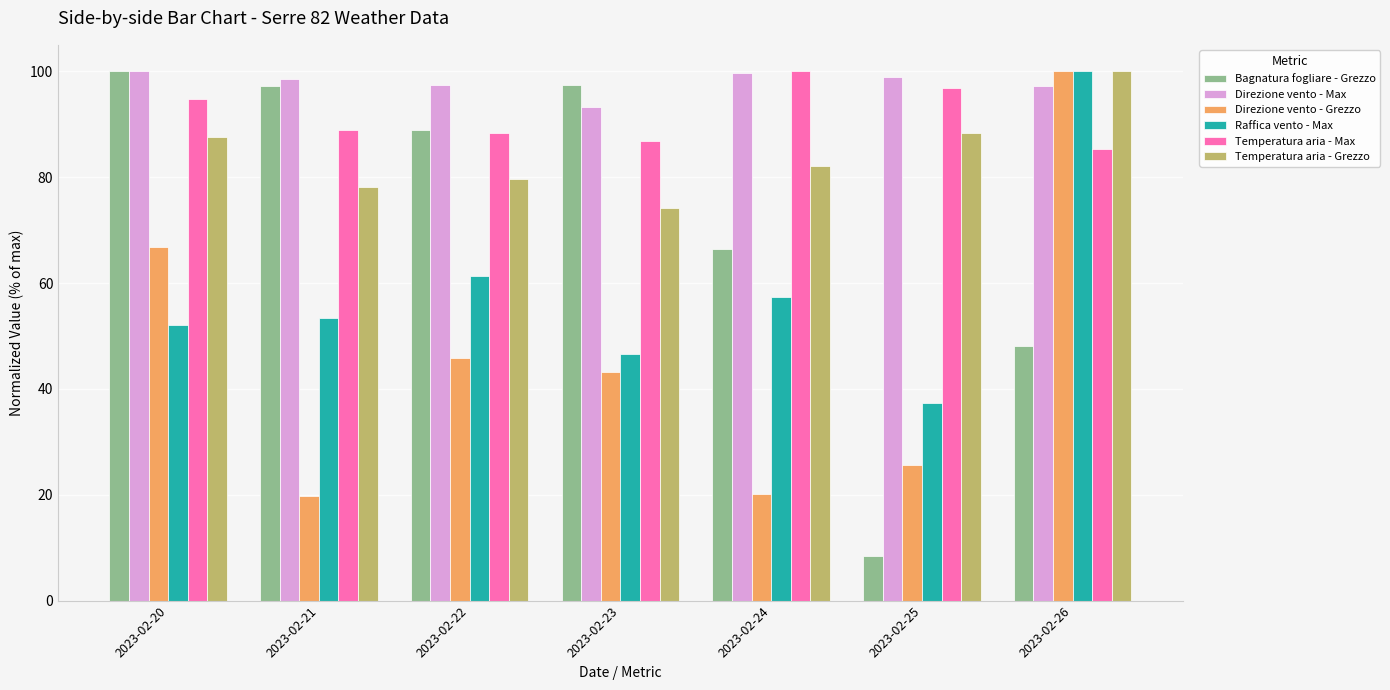

At which label does Direzione vento - Max first exceed 98?

2023-02-20